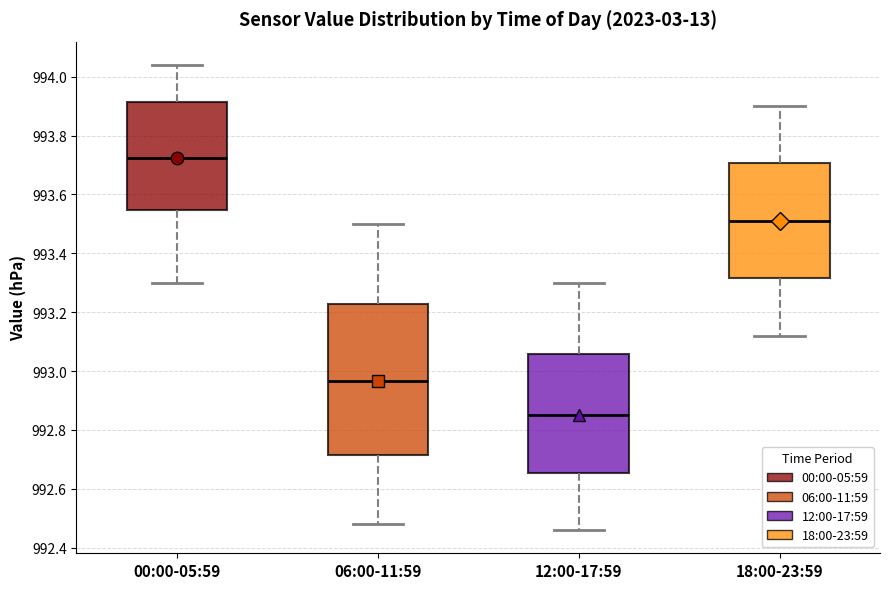

Where is the lower edge of the box for 12:00-17:59 on the y-axis? The values are not printed on the chart, so give them approximately, as read against the axis.

992.66